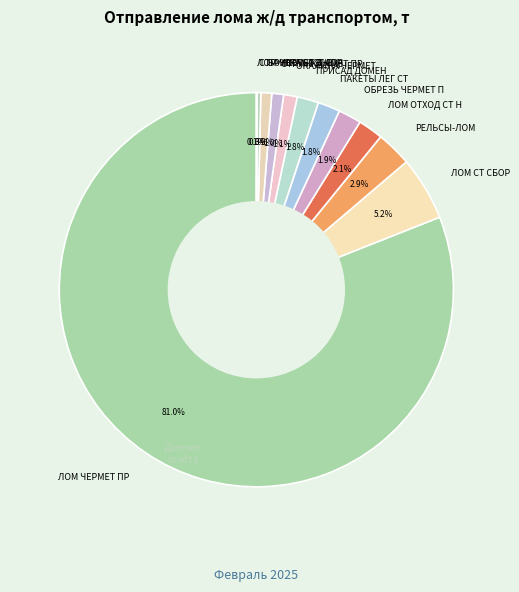

True or false: ЛОМ ЧЕРМЕТ ПР accounts for 81% of the total.

True